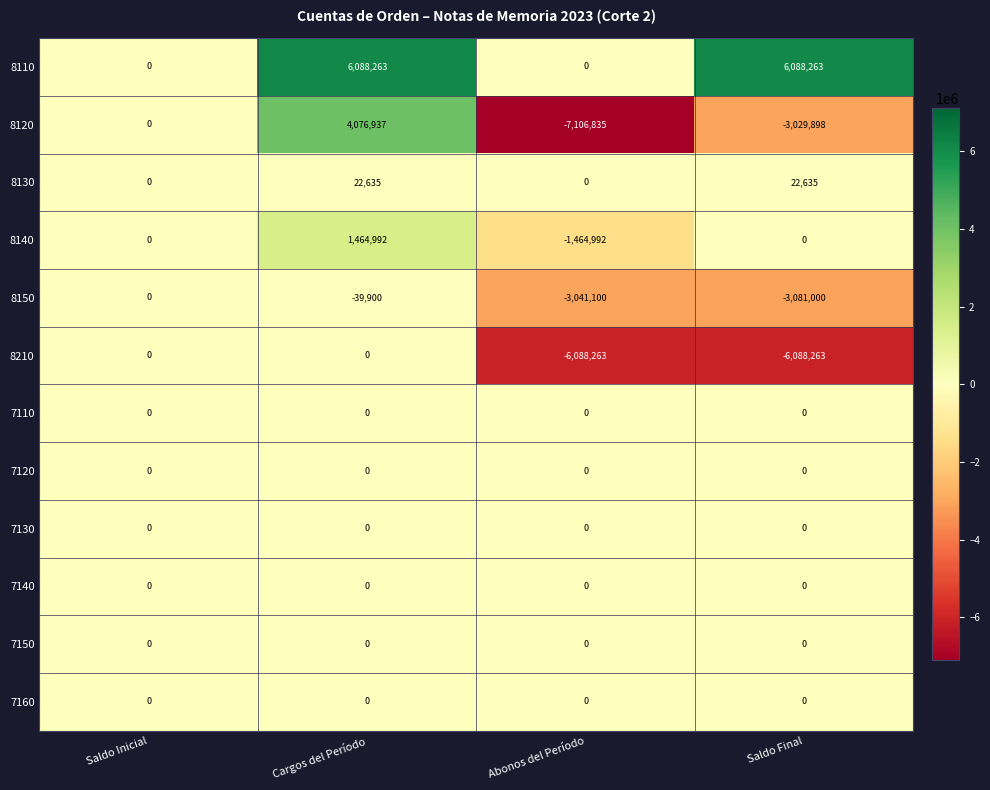

How many values in 8120 are below zero?

2